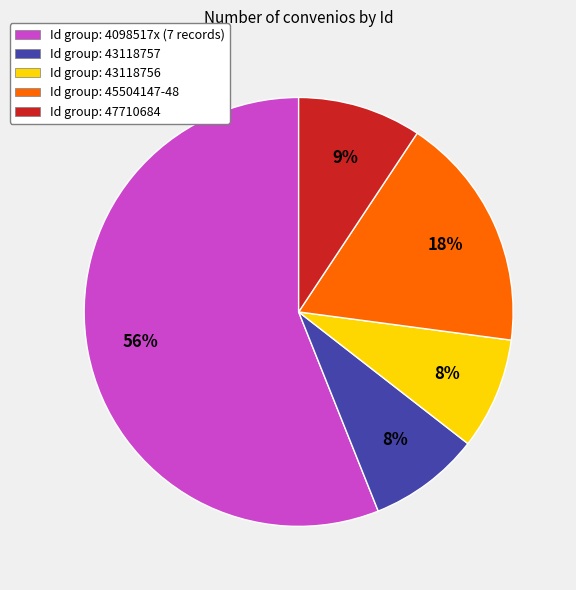

Is there any slice that represents more than half of the pie?

Yes